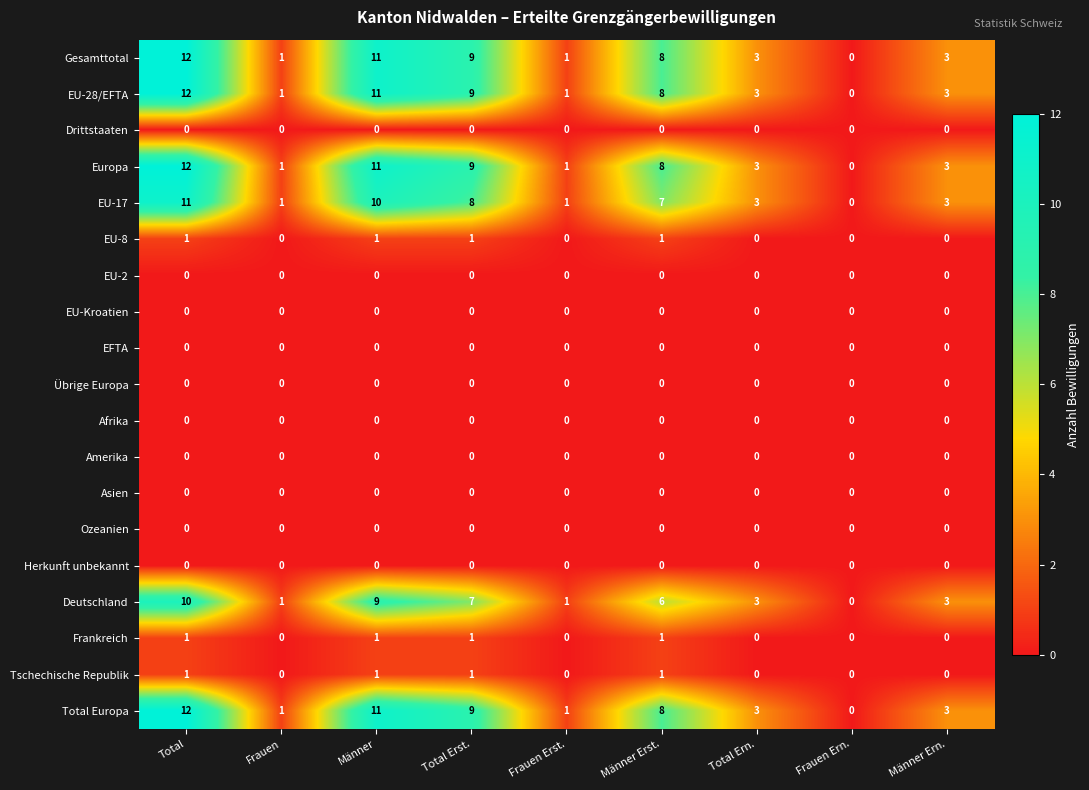

What is the spread (max minus min) of values at Total Ern.?

3